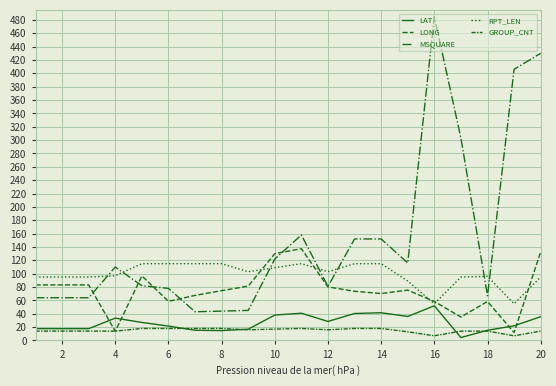

What is the difference between the maximum and second lowest values in the RPT_LEN series?

60.0